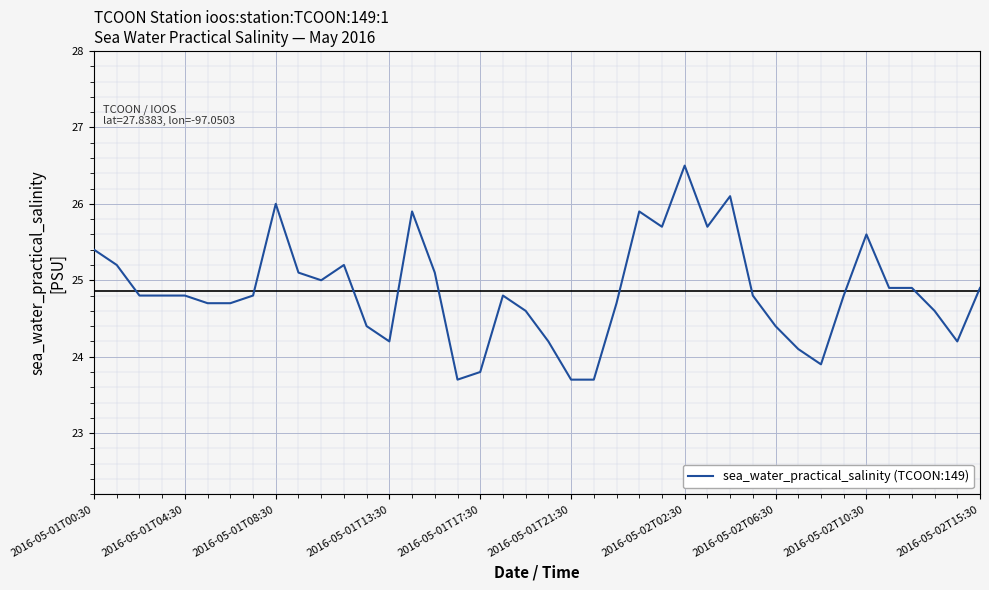

What is the difference between the maximum and minimum values?

2.8